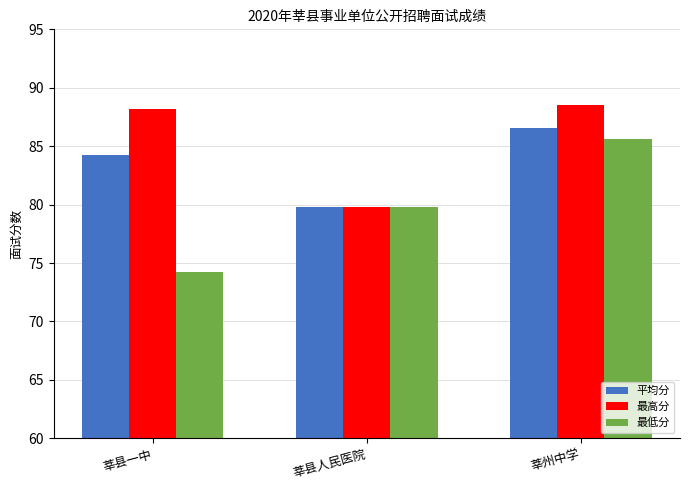

Which series has the largest range (max minus min)?

最低分